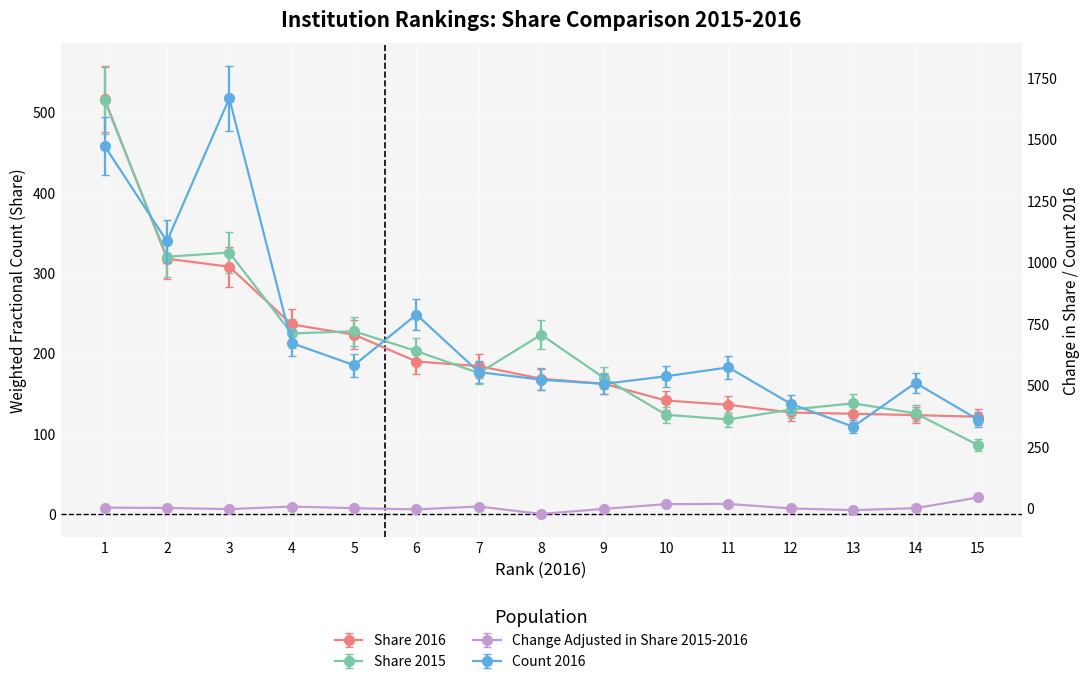

Which series has the largest range (max minus min)?

Count 2016